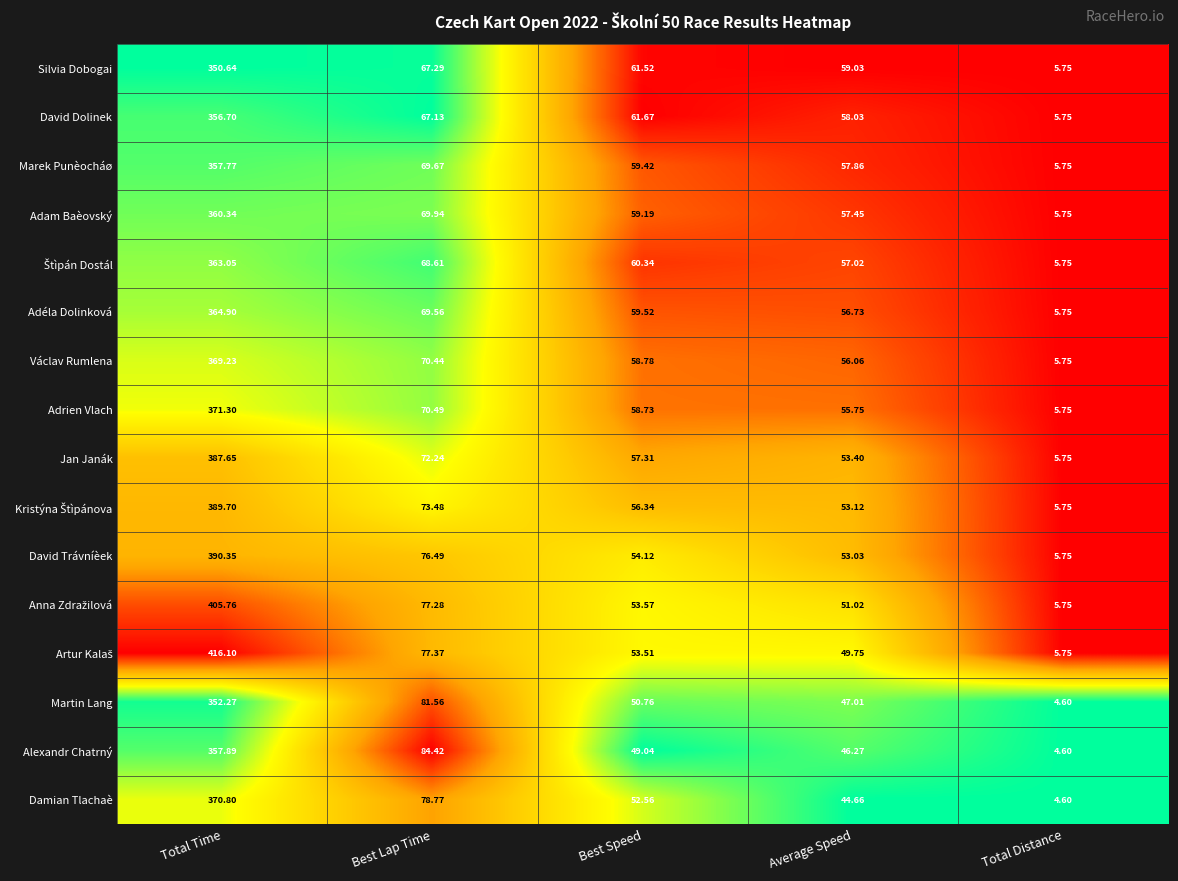

At which category is the sum across all series the highest?

Total Time